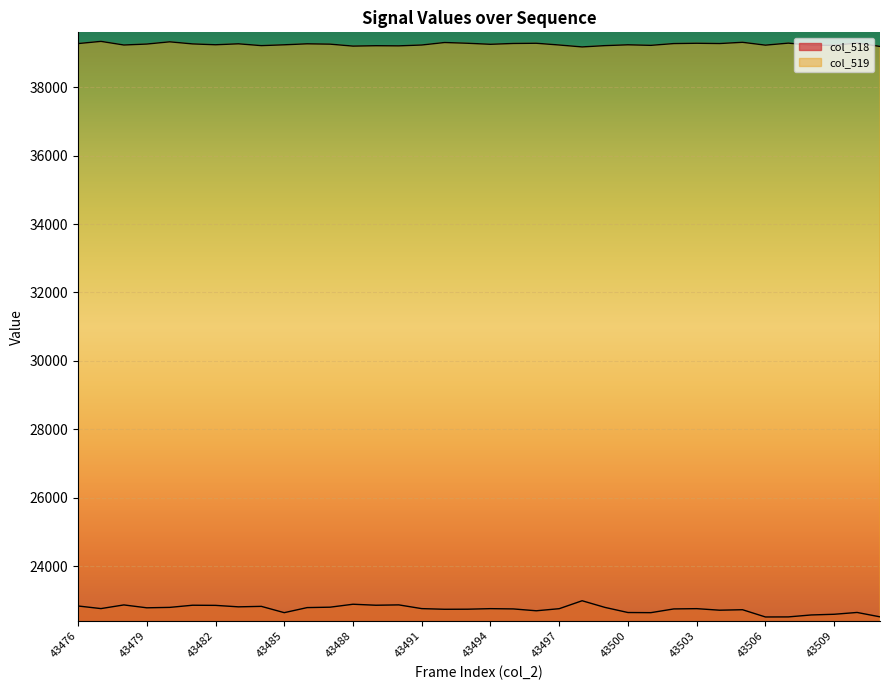

Is the value of col_518 at 43478 greater than the value of col_519 at 43494?

No